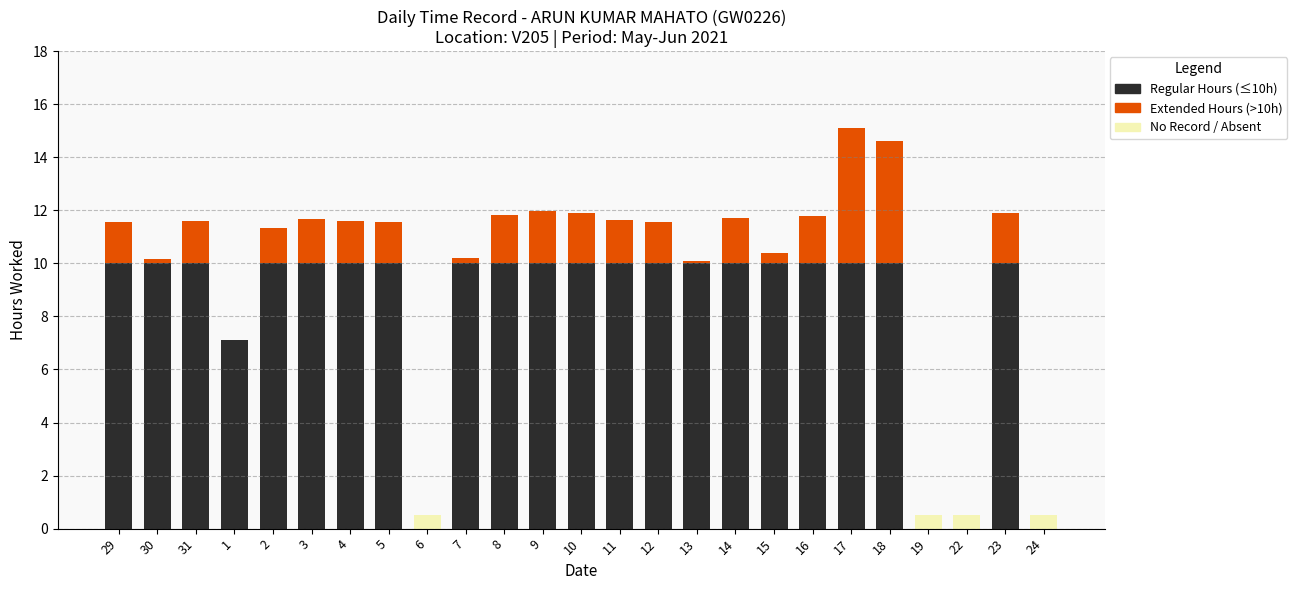

Reading left to right, list all the values displayed in this chart.

Regular Hours (≤10h): 10.0	10.0	10.0	7.1	10.0	10.0	10.0	10.0	0.0	10.0	10.0	10.0	10.0	10.0	10.0	10.0	10.0	10.0	10.0	10.0	10.0	0.0	0.0	10.0	0.0
Extended Hours (>10h): 1.6	0.2	1.6	0.0	1.3	1.7	1.6	1.6	0.0	0.2	1.8	2.0	1.9	1.6	1.6	0.1	1.7	0.4	1.8	5.1	4.6	0.0	0.0	1.9	0.0